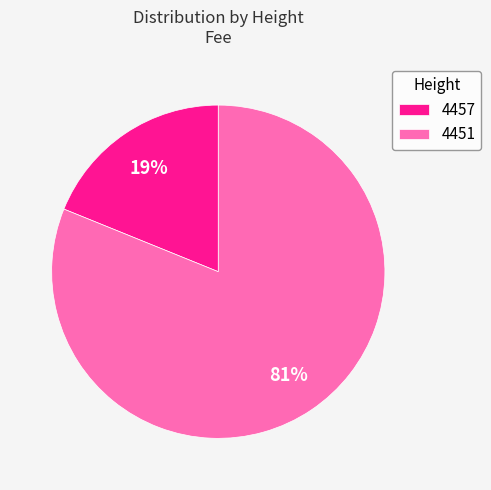

To the nearest percent, what percentage of the pie is 4451?

81%